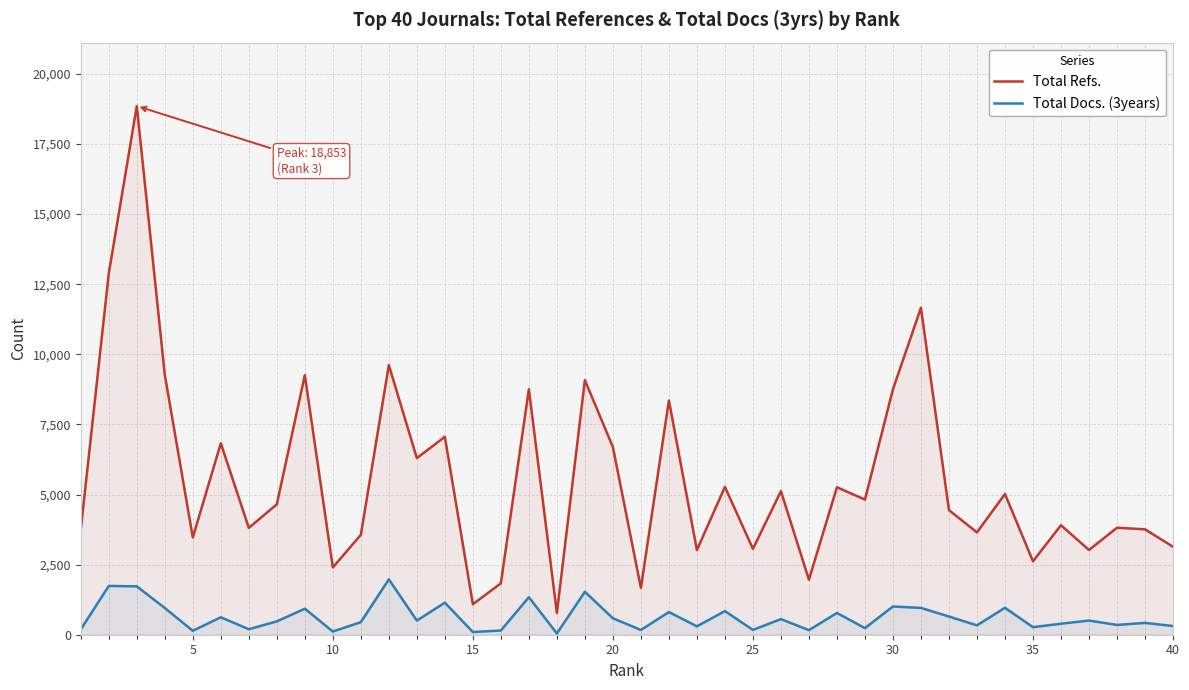

What is the sum of all Total Refs. values?

222246